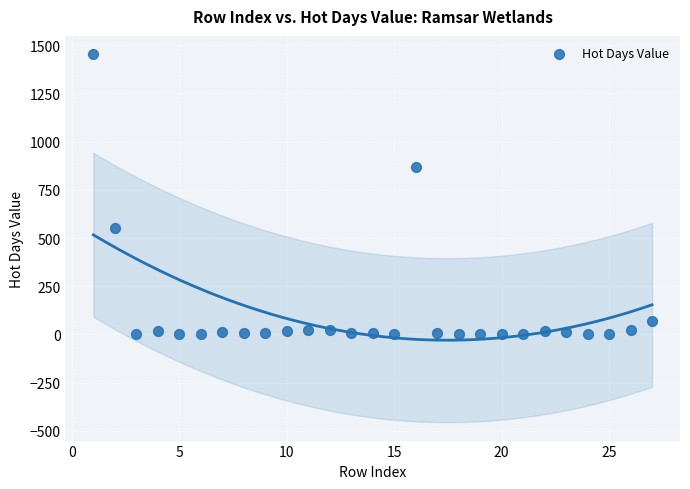

What is the range of Y values (max minus min)?

1452.4